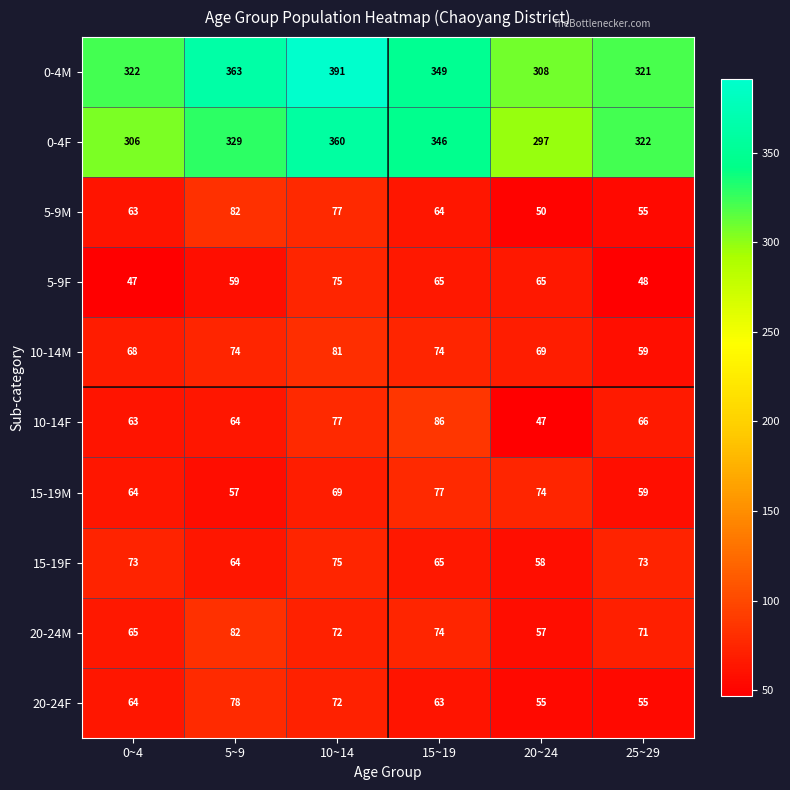

What is the total value across all series at 0~4?

1135